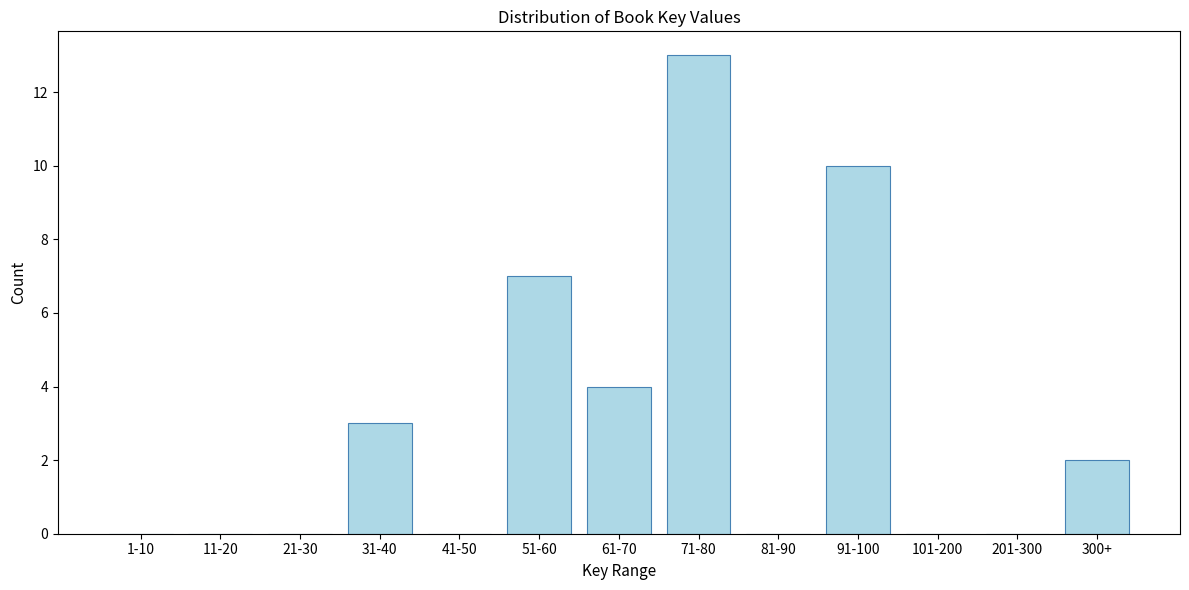

Reading left to right, transcribe all the data shown in this chart.

1-10=0	11-20=0	21-30=0	31-40=3	41-50=0	51-60=7	61-70=4	71-80=13	81-90=0	91-100=10	101-200=0	201-300=0	300+=2